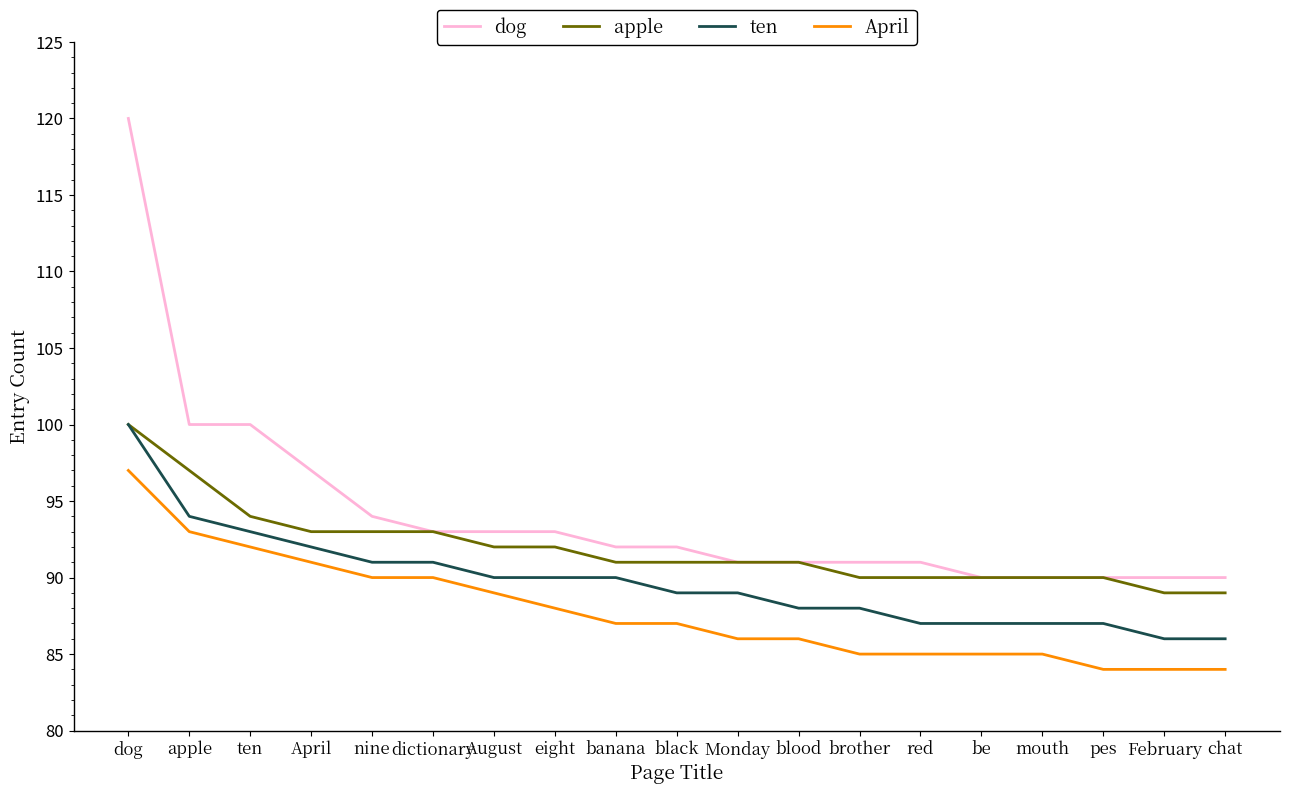

List the series in order of their overall mean, highest first.

dog, apple, ten, April